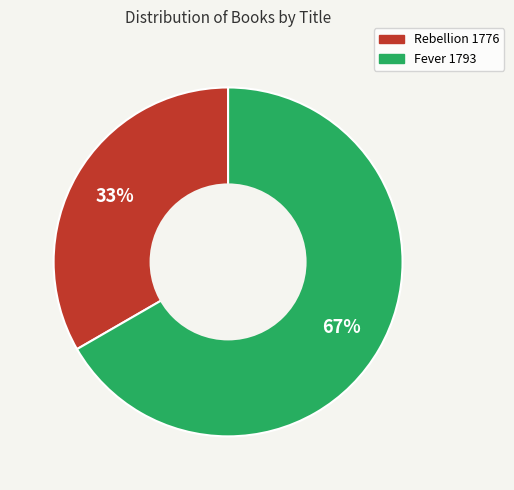

How many slices are in this pie chart?

2